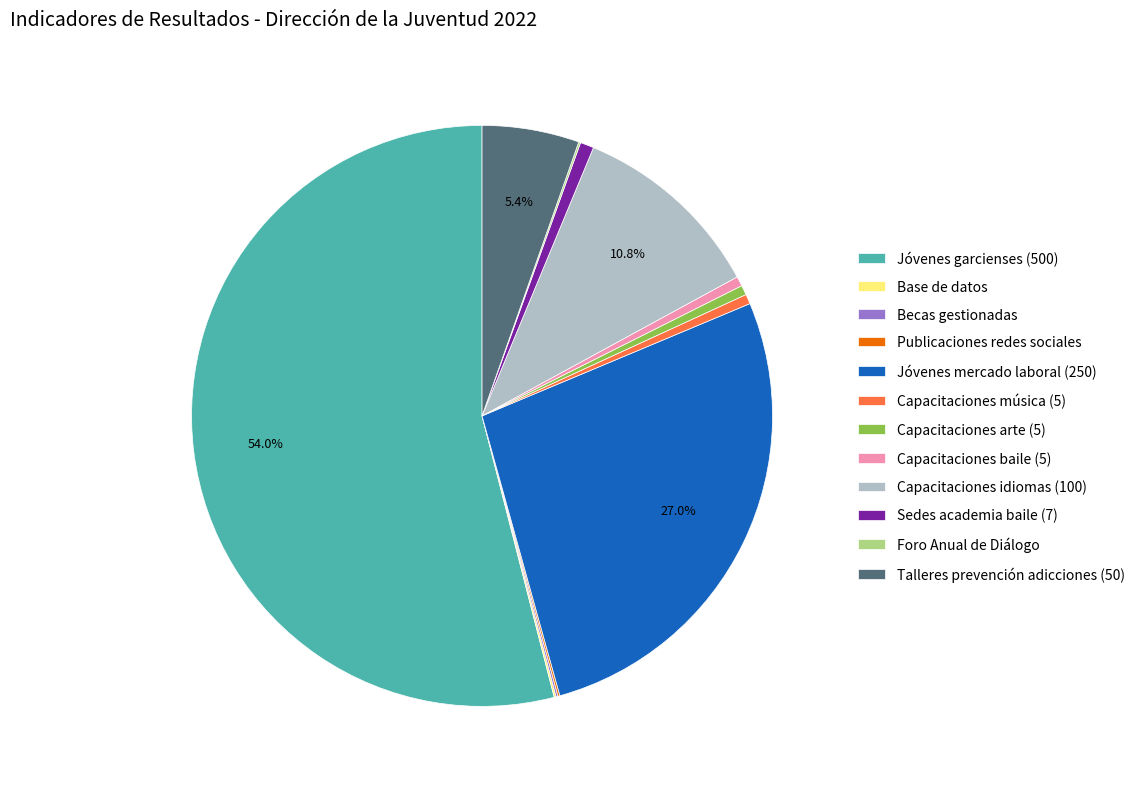

To the nearest percent, what is the difference between the largest and smallest slice percentages?

54%